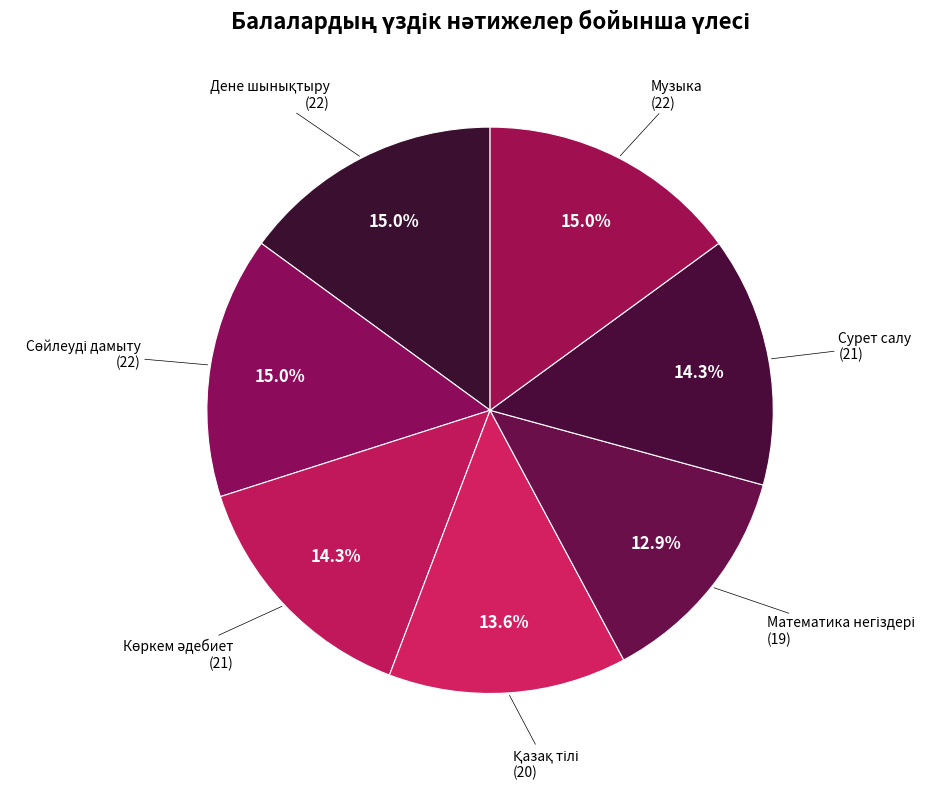

Does any single category account for the majority?

No